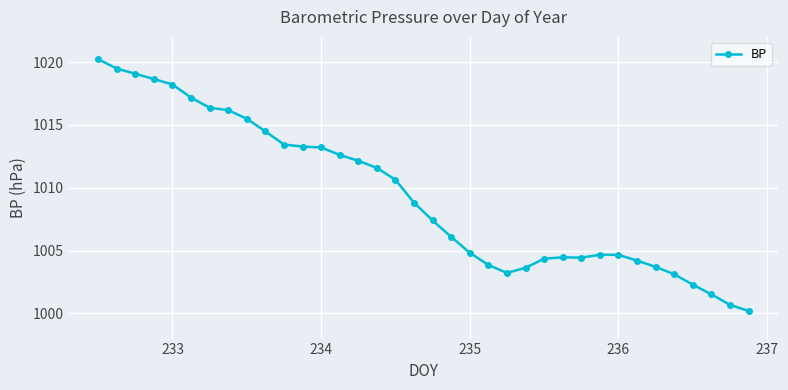

What is the maximum value shown in the chart?

1020.2